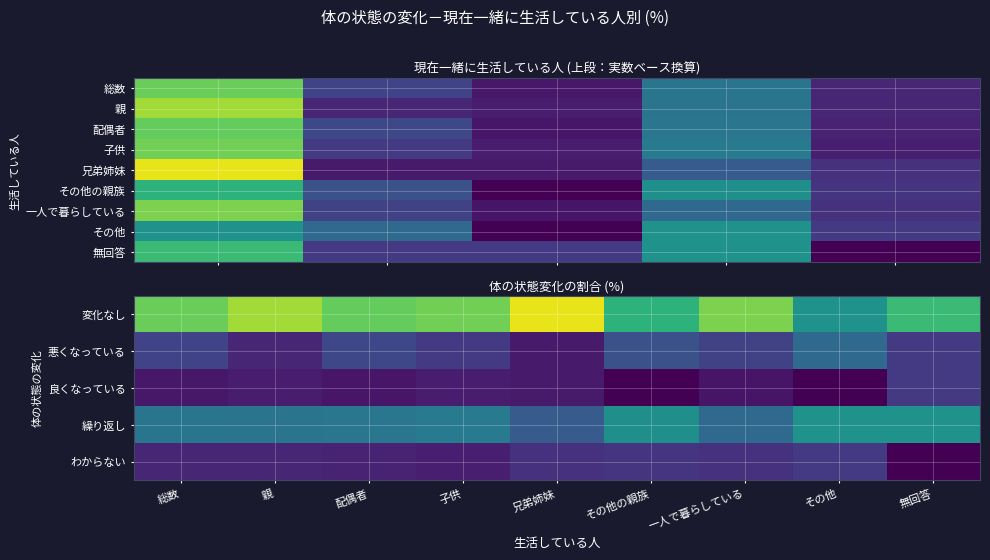

Reading left to right, extract all data points from this chart.

変化なし: 総数=50.3	親=56.0	配偶者=49.6	子供=51.1	兄弟姉妹=62.8	その他の親族=41.9	一人で暮らしている=52.1	その他=33.3	無回答=44.4
悪くなっている: 総数=13.0	親=7.0	配偶者=14.2	子供=11.1	兄弟姉妹=4.7	その他の親族=16.1	一人で暮らしている=12.9	その他=22.2	無回答=11.1
良くなっている: 総数=4.3	親=5.0	配偶者=3.9	子供=5.2	兄弟姉妹=4.7	その他の親族=0.0	一人で暮らしている=3.7	その他=0.0	無回答=11.1
繰り返し: 総数=25.2	親=25.0	配偶者=25.6	子供=26.8	兄弟姉妹=18.6	その他の親族=32.3	一人で暮らしている=22.1	その他=33.3	無回答=33.3
わからない: 総数=7.0	親=7.0	配偶者=6.3	子供=5.5	兄弟姉妹=9.3	その他の親族=9.7	一人で暮らしている=9.2	その他=11.1	無回答=0.0